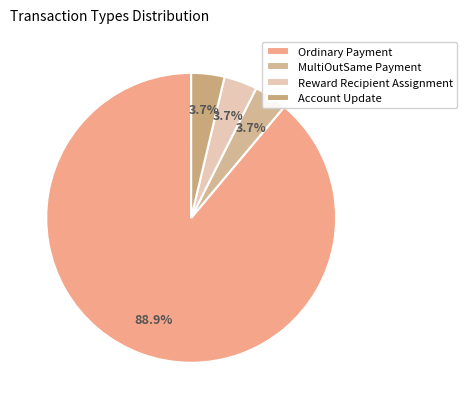

Does any single category account for the majority?

Yes